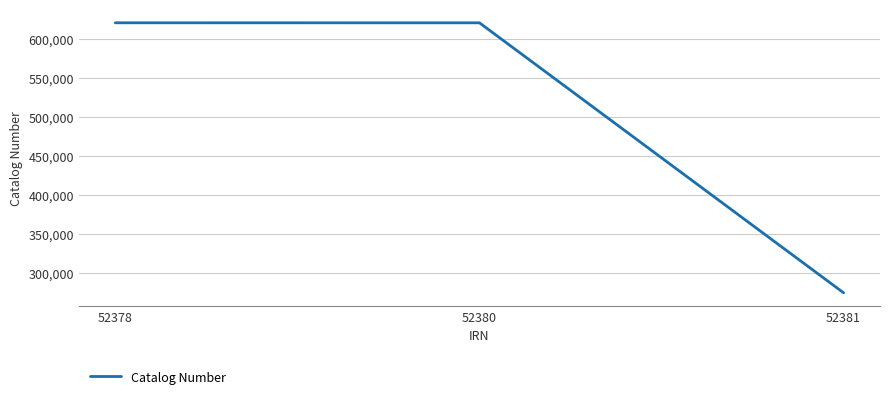

What is the sum of the values at 52380 and 52378?

1241749